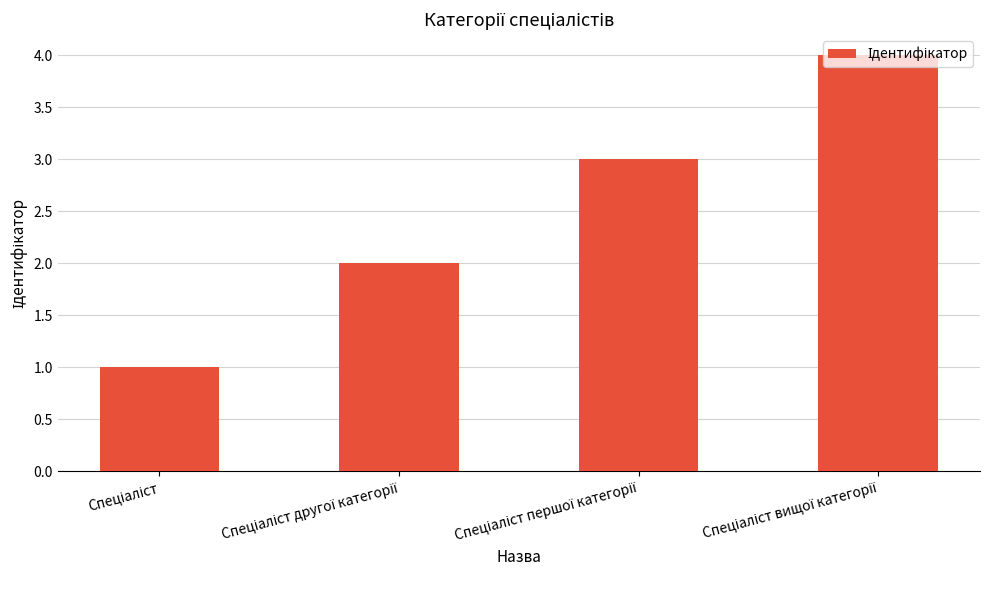

What is the difference between the maximum and second lowest values?

2